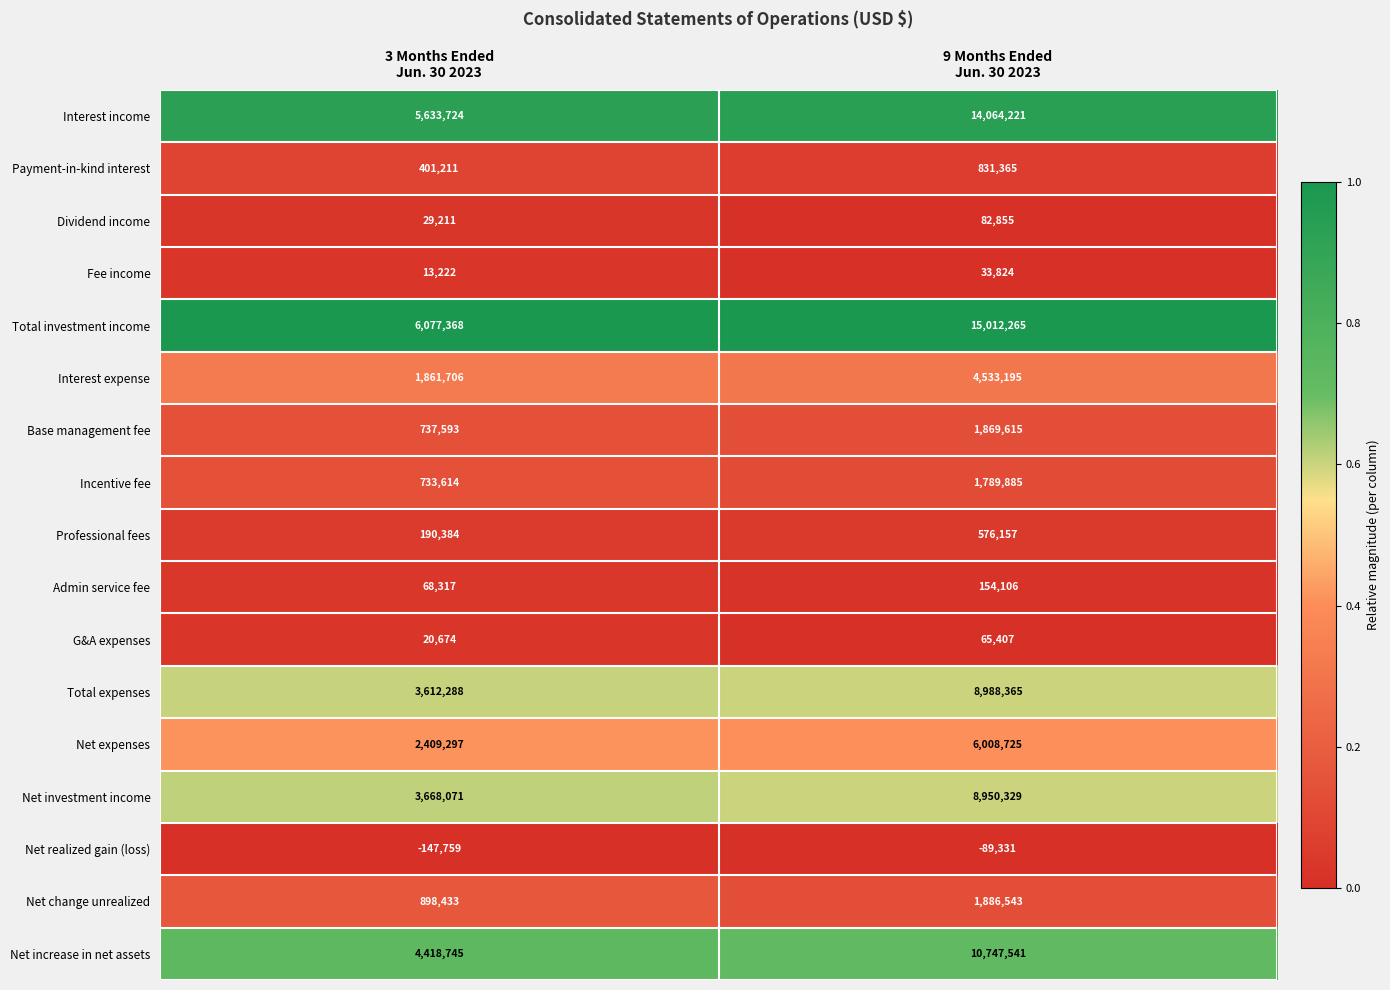

Rank the series by their maximum value, from highest to lowest.

Total investment income, Interest income, Net increase in net assets, Total expenses, Net investment income, Net expenses, Interest expense, Net change unrealized, Base management fee, Incentive fee, Payment-in-kind interest, Professional fees, Admin service fee, Dividend income, G&A expenses, Fee income, Net realized gain (loss)